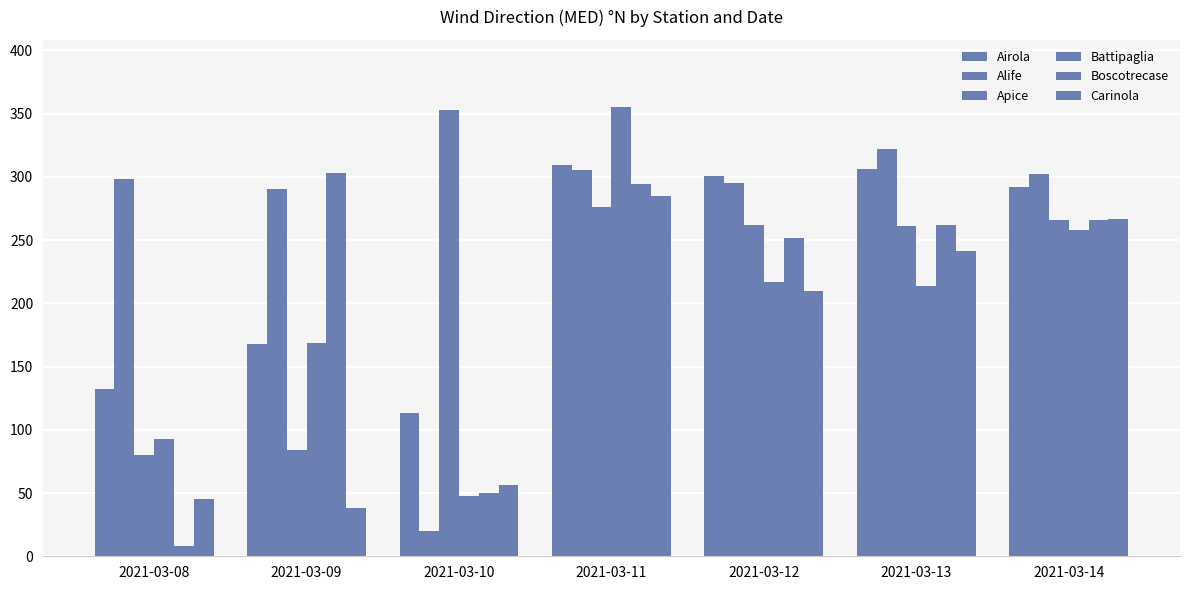

How many groups of bars are there?

7